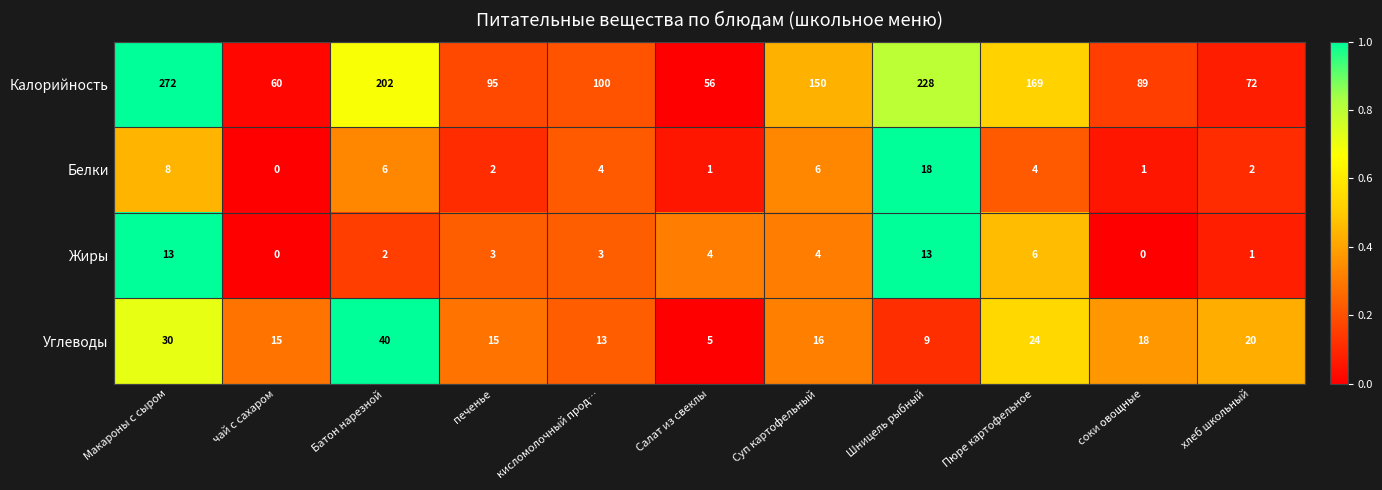

At how many categories does at least one series exceed 0?

11